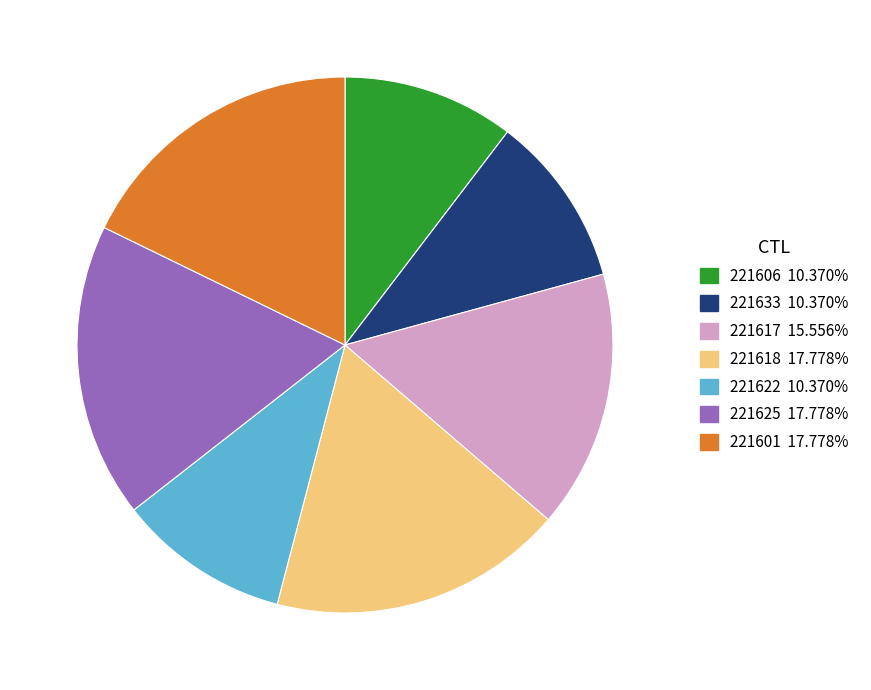

Combined, do 221622 and 221633 account for over 50%?

No